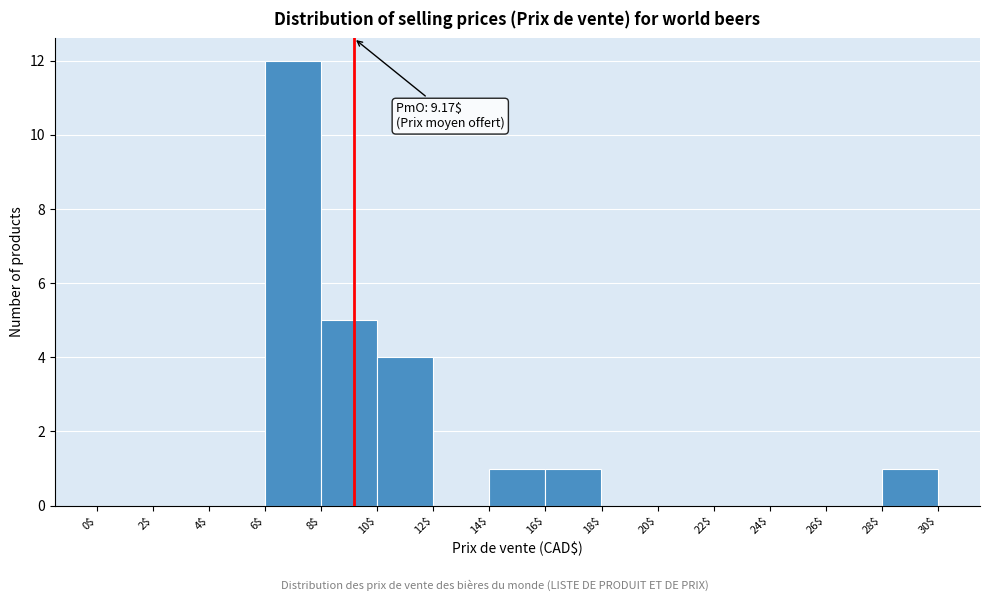

Over which range of the x-axis is the bar tallest?

6$ to 8$